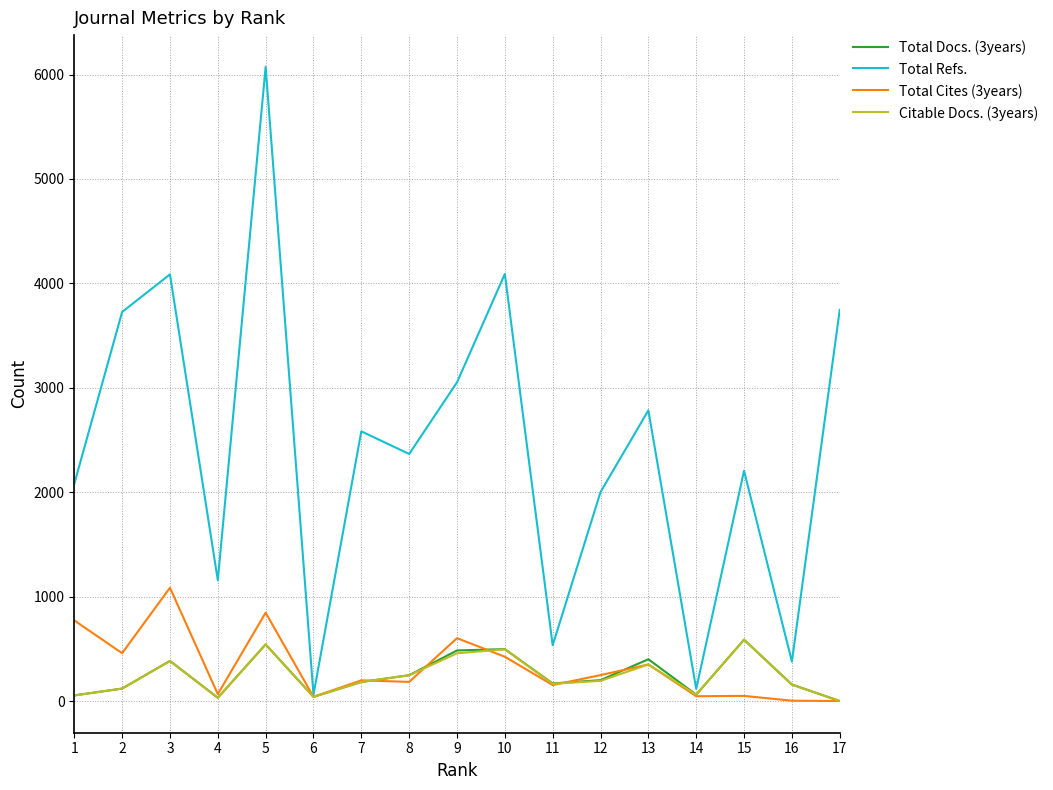

True or false: Total Docs. (3years) has more than 0 interior local peaks.

True